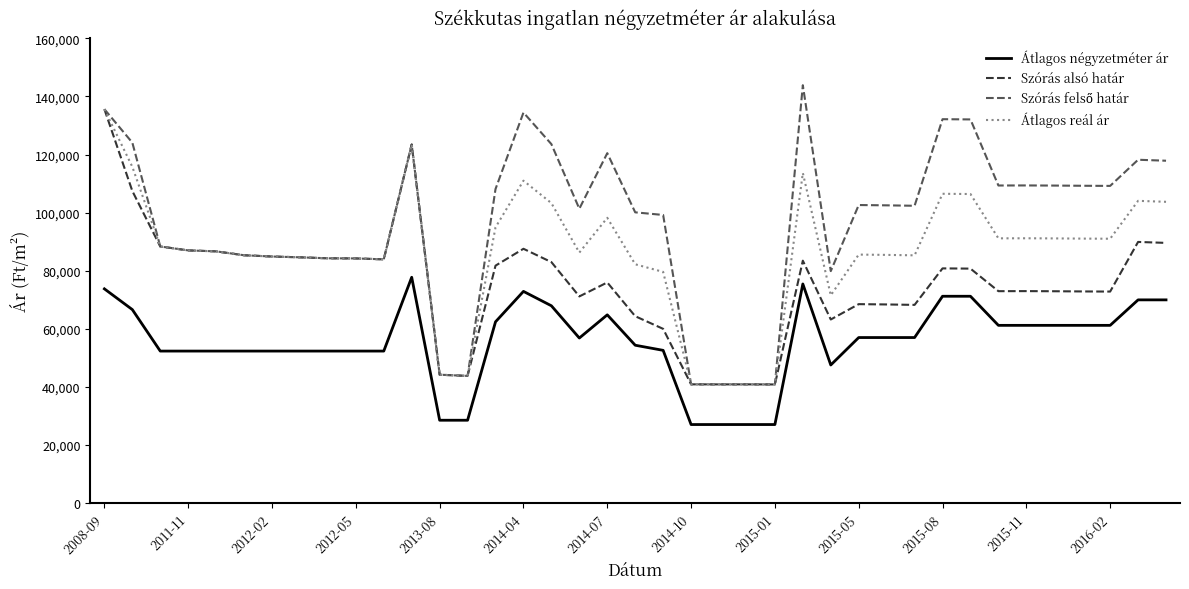

True or false: Átlagos négyzetméter ár and Átlagos reál ár cross at least once.

False